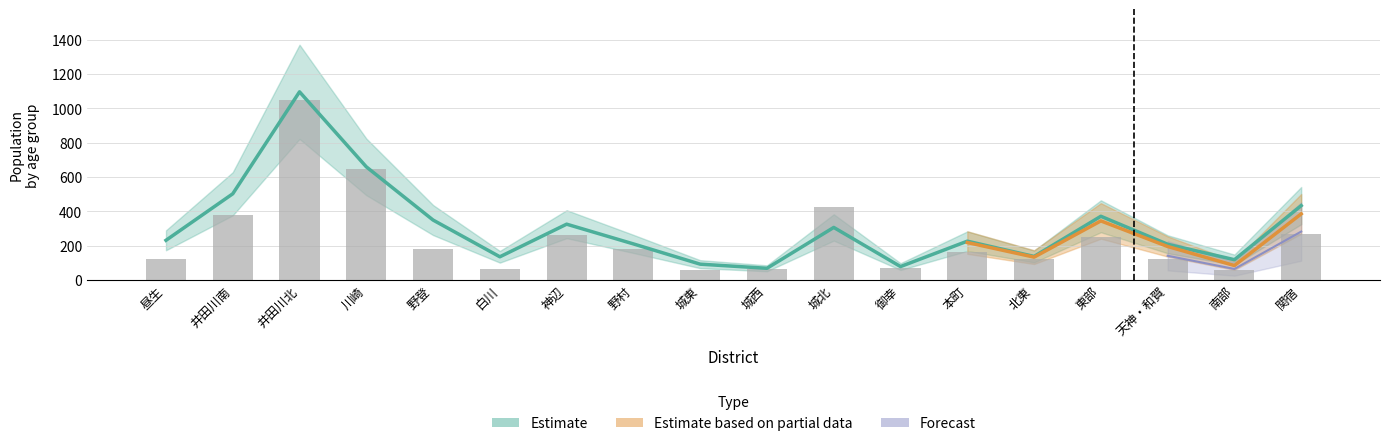

What is the label of the 5th bar from the left?

野登